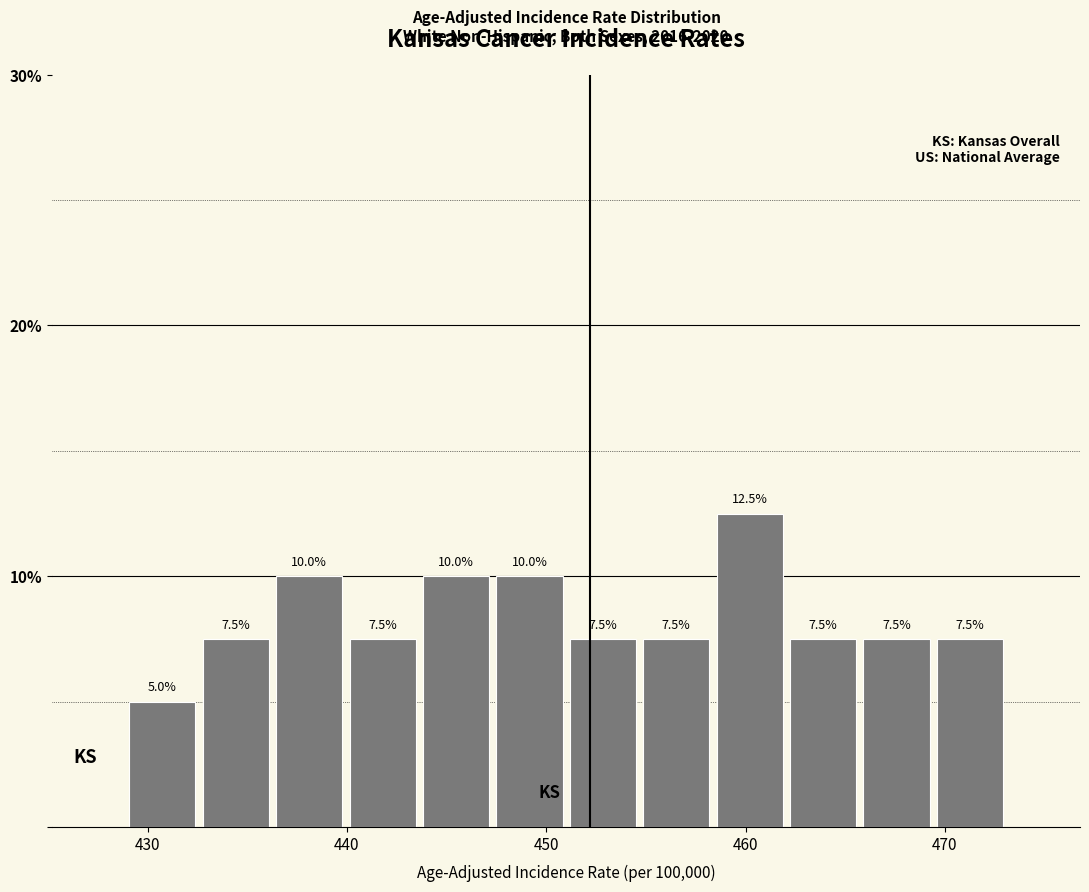

Read against the x-axis, roughly where is the centre of the tallest bar?

460